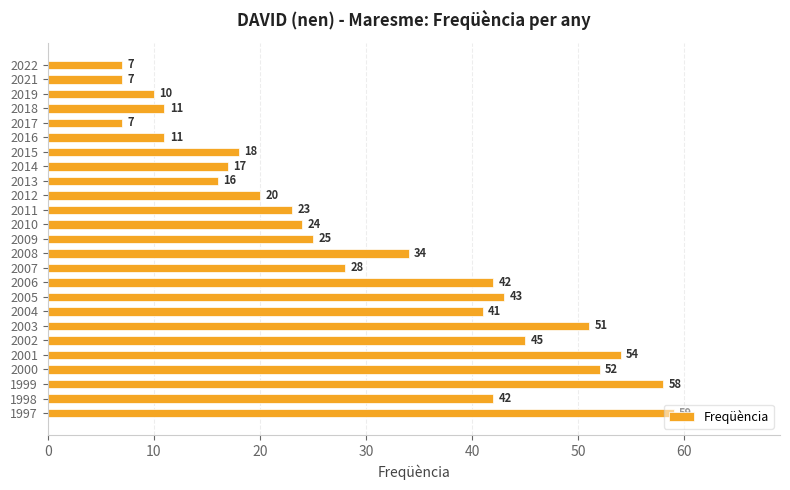

The chart shows a value of 59 at 2006. True or false?

False